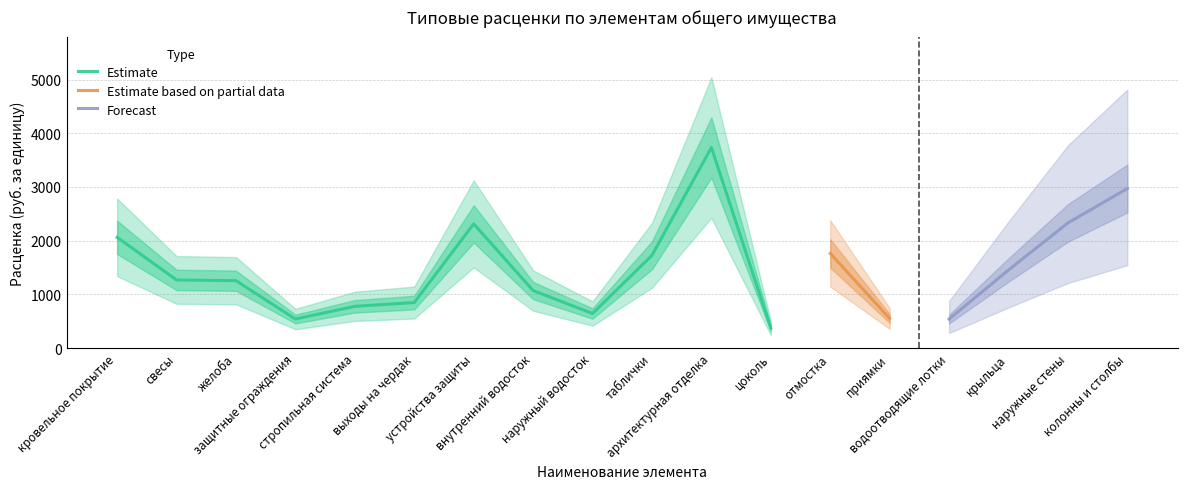

What is the label of the 17th point from the left?

наружные стены